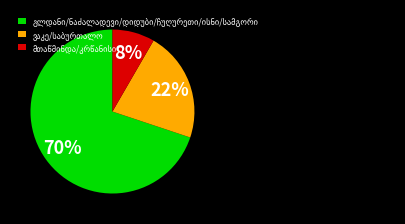

How many segments does this pie chart have?

3